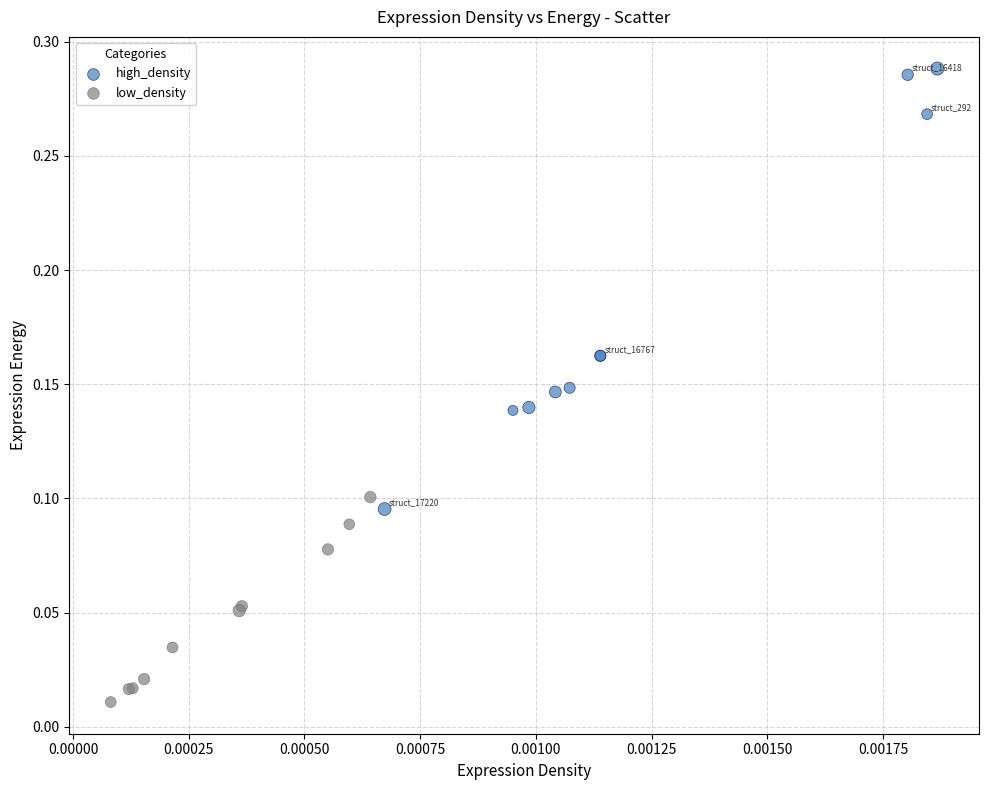

Which series has the widest spread of Y values?

high_density